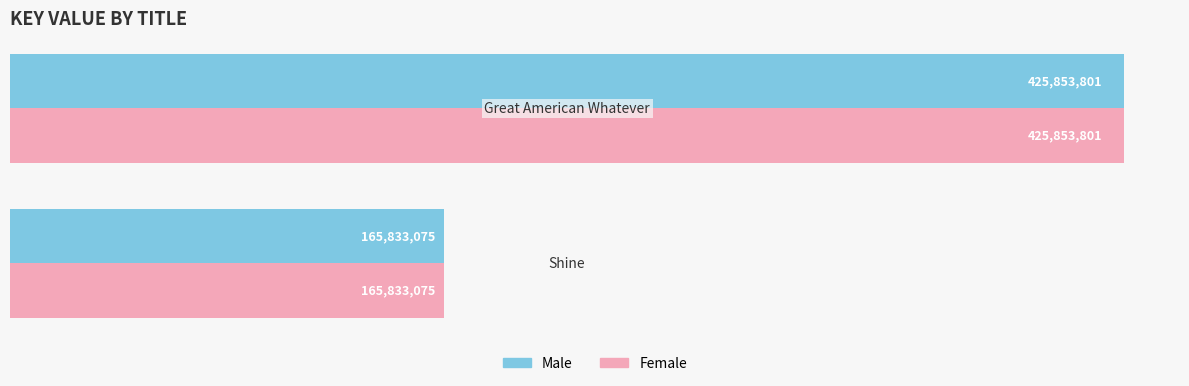

Count the number of categories in the chart.

2